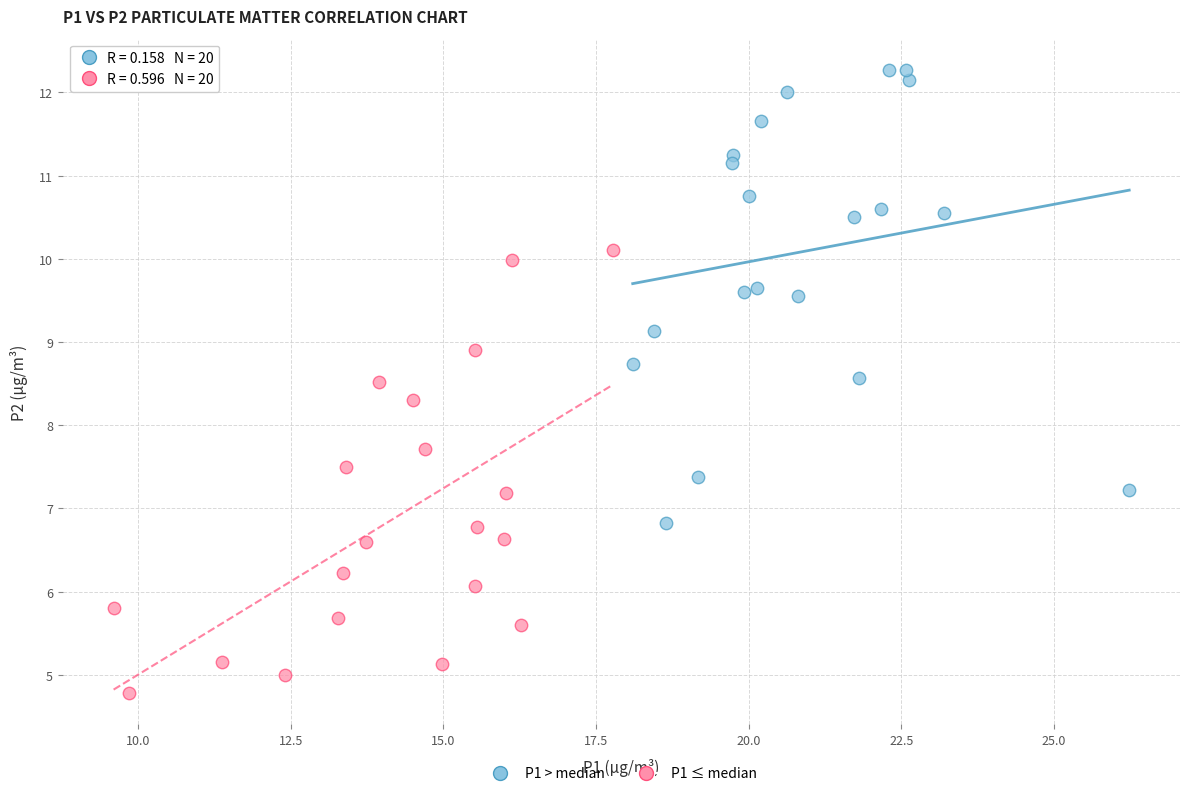

Which series contains the highest Y value?

P1 > median